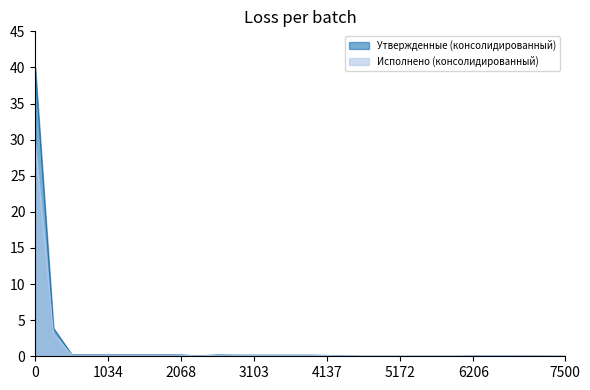

Reading right to left, transcribe all the data shown in this chart.

Утвержденные (консолидированный): 0.0	0.0	0.0	0.0	0.0	0.0	0.0	0.0	0.0	0.0	0.0	0.0	0.0	0.1	0.2	0.2	0.2	0.2	0.2	0.2	0.1	0.2	0.2	0.2	0.2	0.2	0.2	0.2	3.9	40.0
Исполнено (консолидированный): 0.0	0.0	0.0	0.0	0.0	0.0	0.0	0.0	0.0	0.0	0.0	0.0	0.0	0.1	0.1	0.1	0.1	0.1	0.1	0.2	0.0	0.1	0.2	0.2	0.2	0.2	0.2	0.2	3.1	29.5